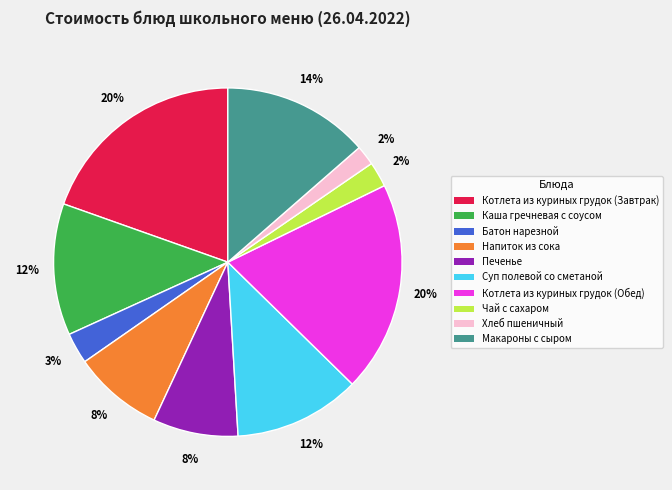

To the nearest percent, what is the difference between the largest and smallest slice percentages?

18%